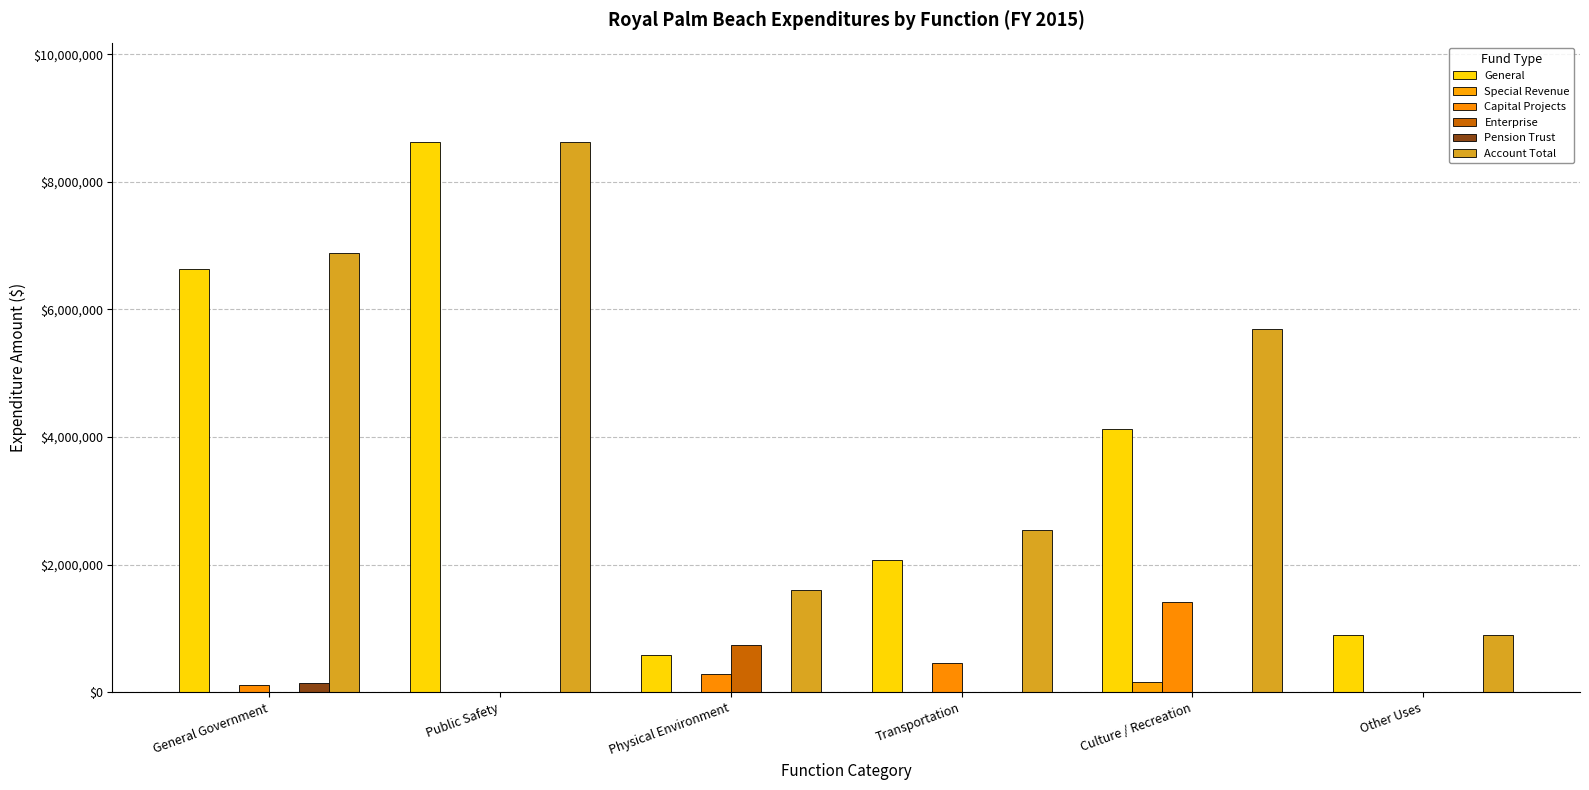

How many groups of bars are there?

6